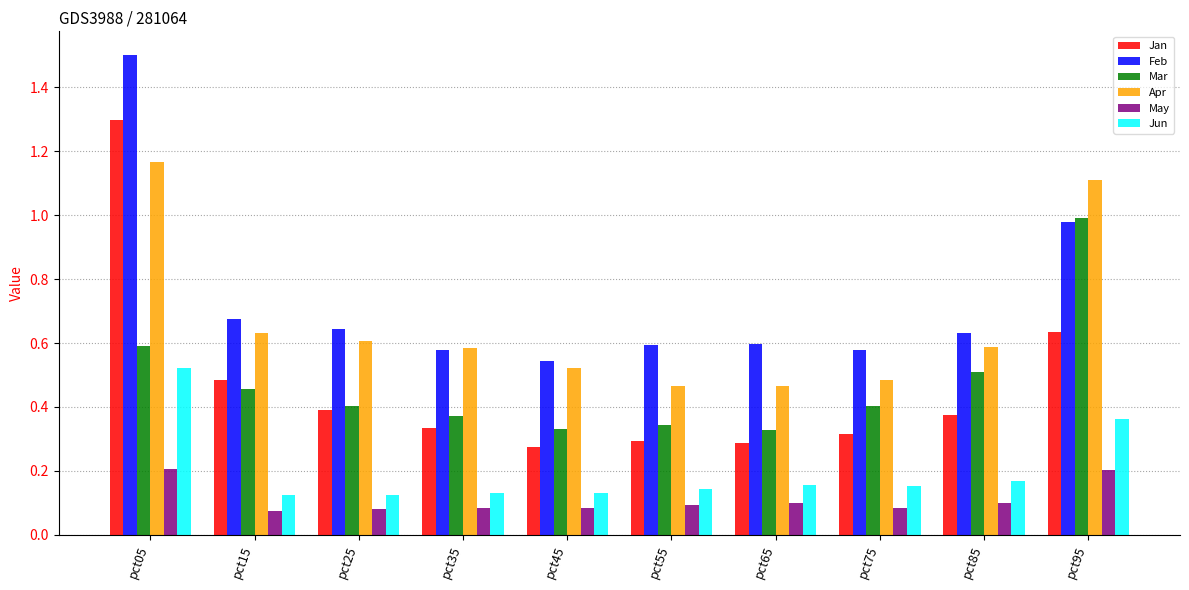

Is the value of Apr at pct35 greater than the value of Feb at pct95?

No